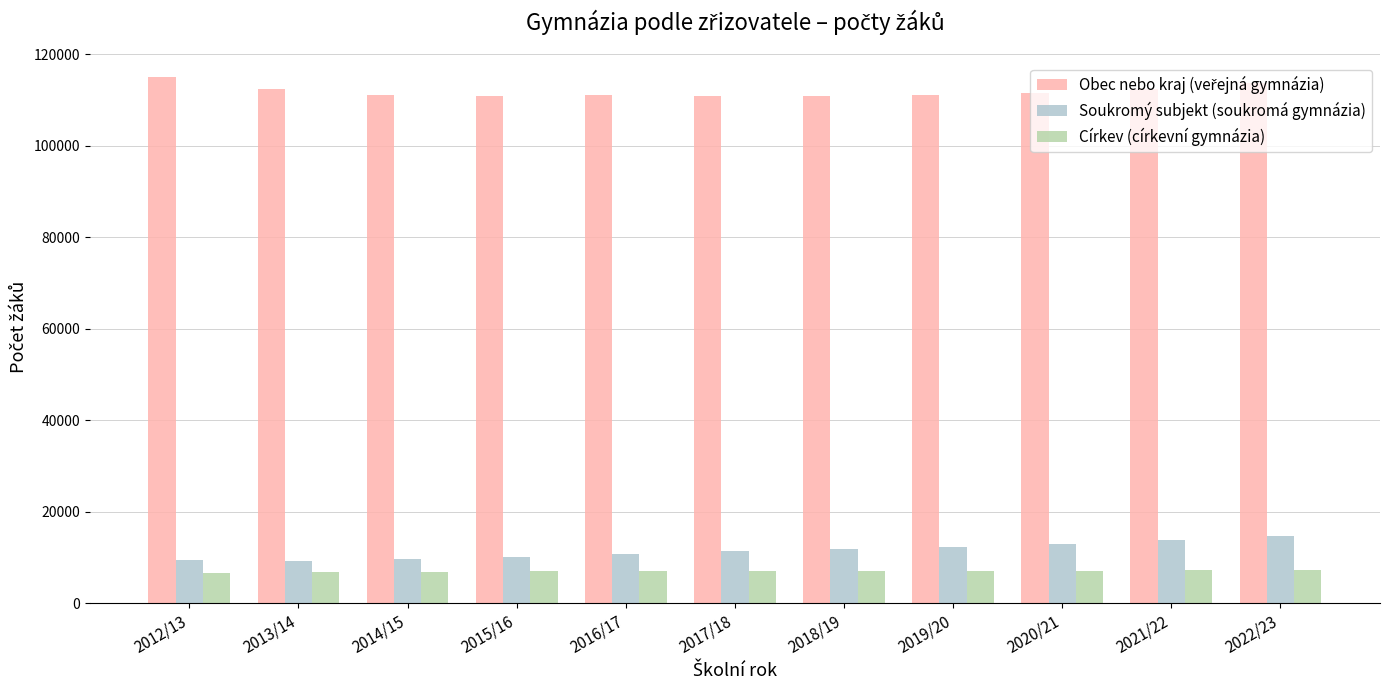

How many groups of bars are there?

11